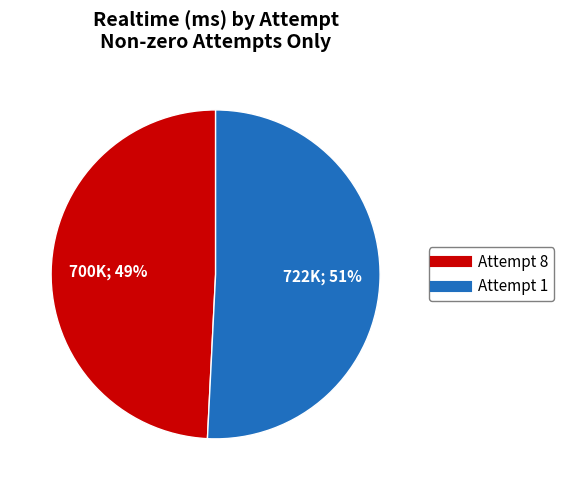

Count the number of slices in the pie.

2